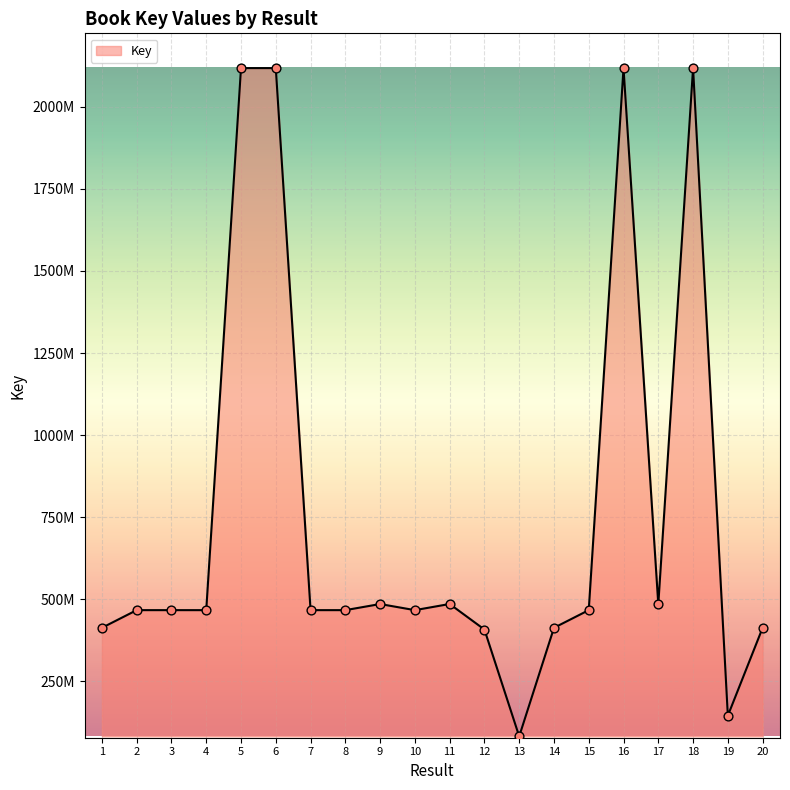

Approximately how many times larger is the value at 14 compared to 11?

0.9